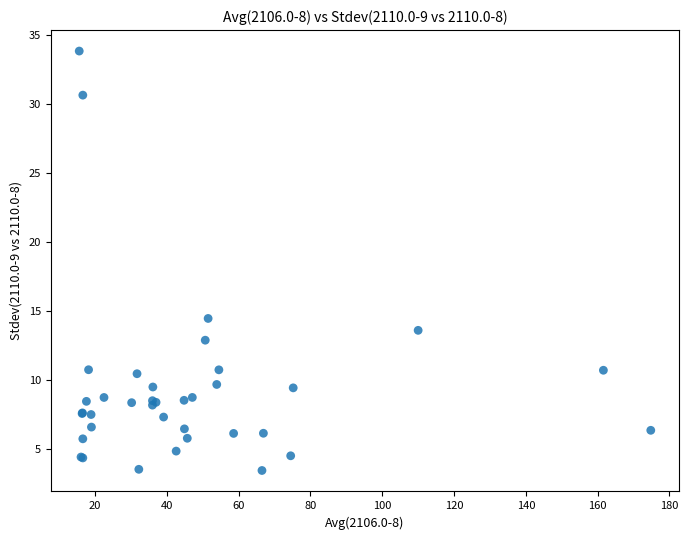

What Y value in the scatter plot is closest to 18?

14.5